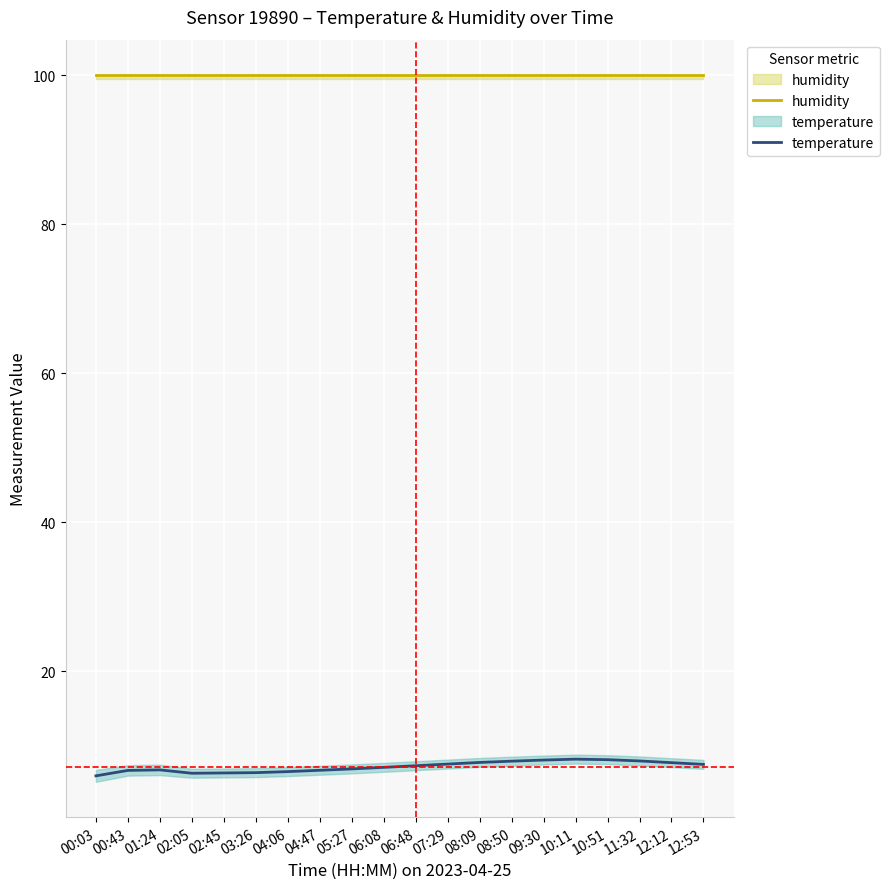

What is the total value across all series at 00:43?

106.7